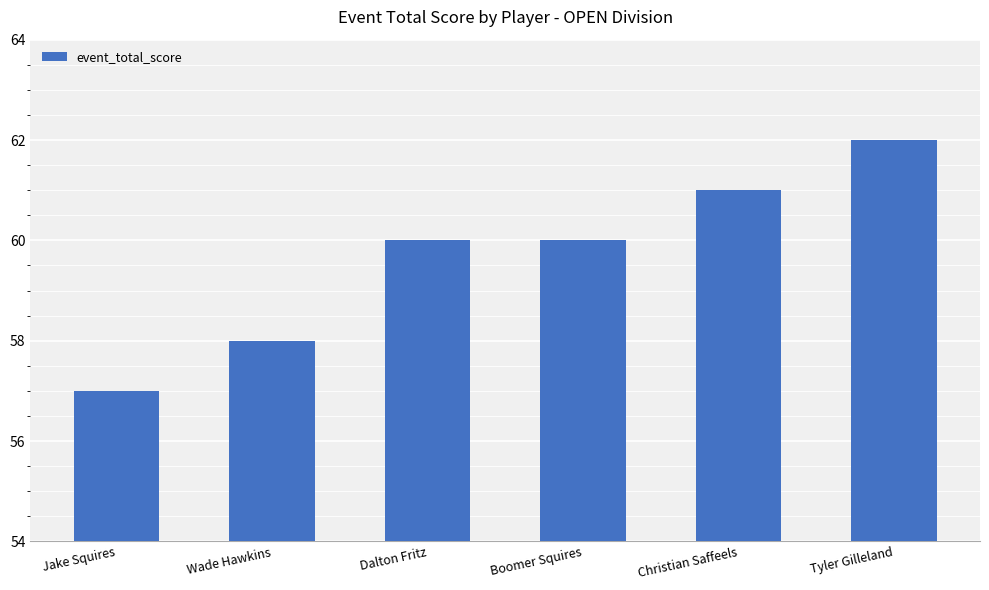

What is the change in value from Jake Squires to Wade Hawkins?

+1